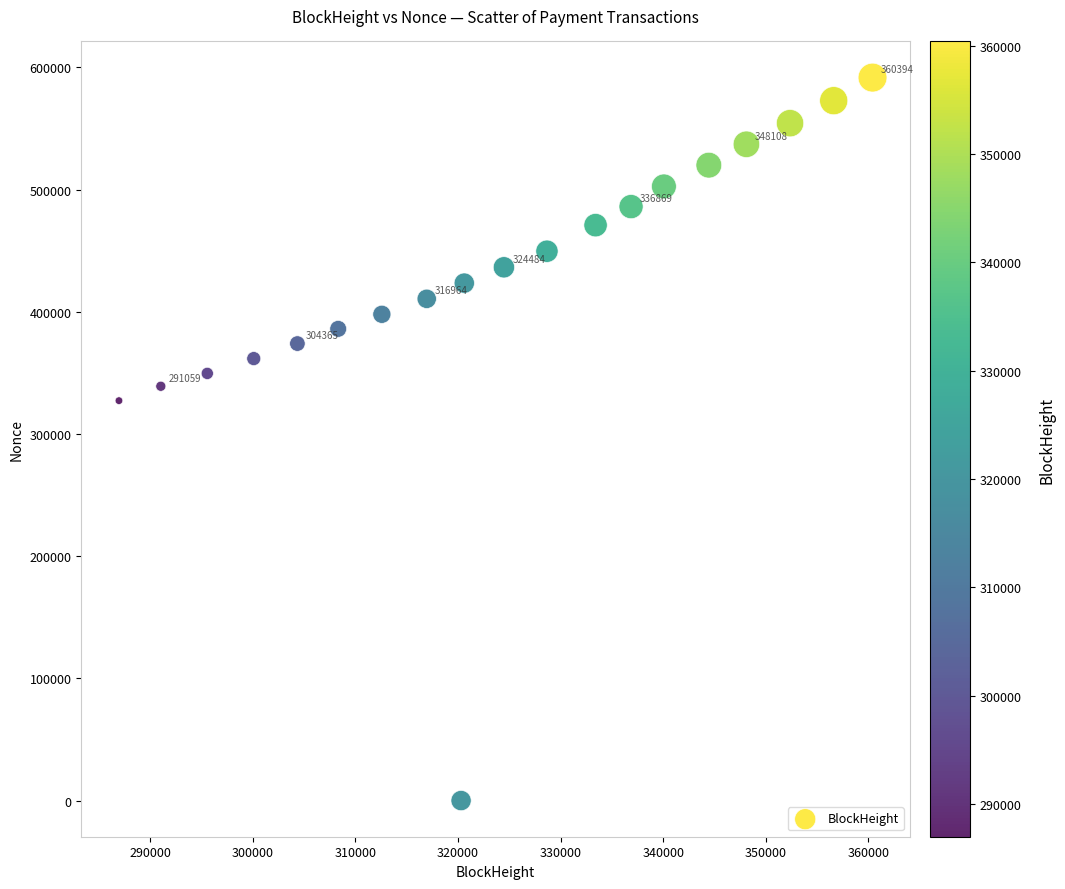

What is the range of Y values (max minus min)?

591606